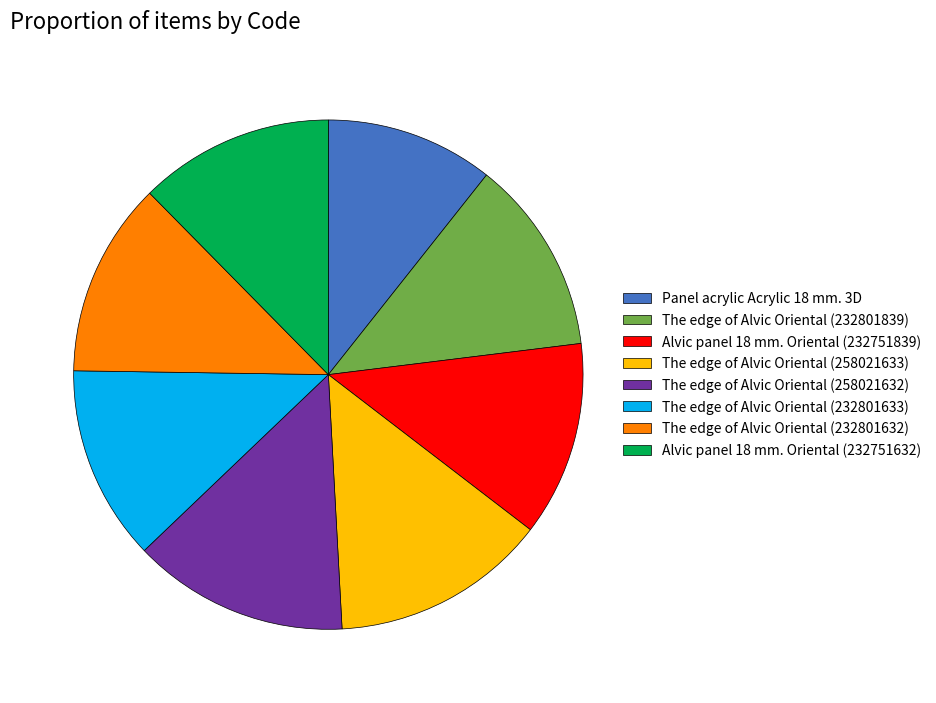

Count the number of slices in the pie.

8